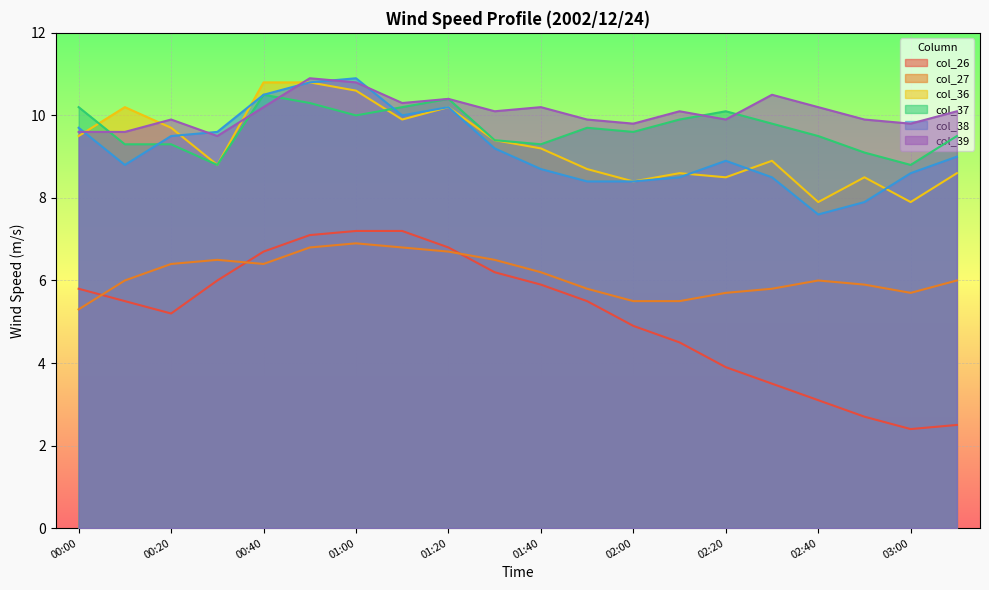

What position from the right is 01:30?

11